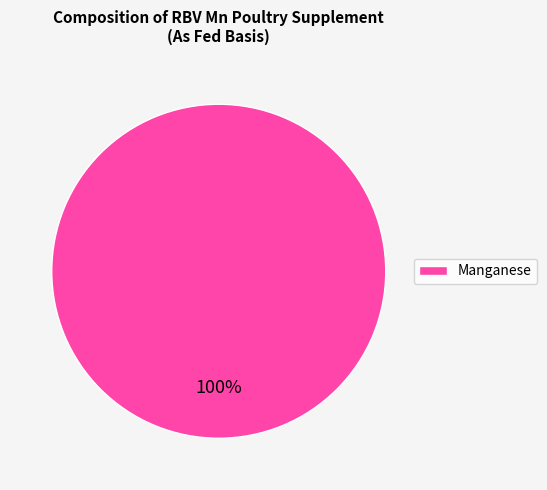

The Manganese slice represents 93% of the pie. True or false?

False